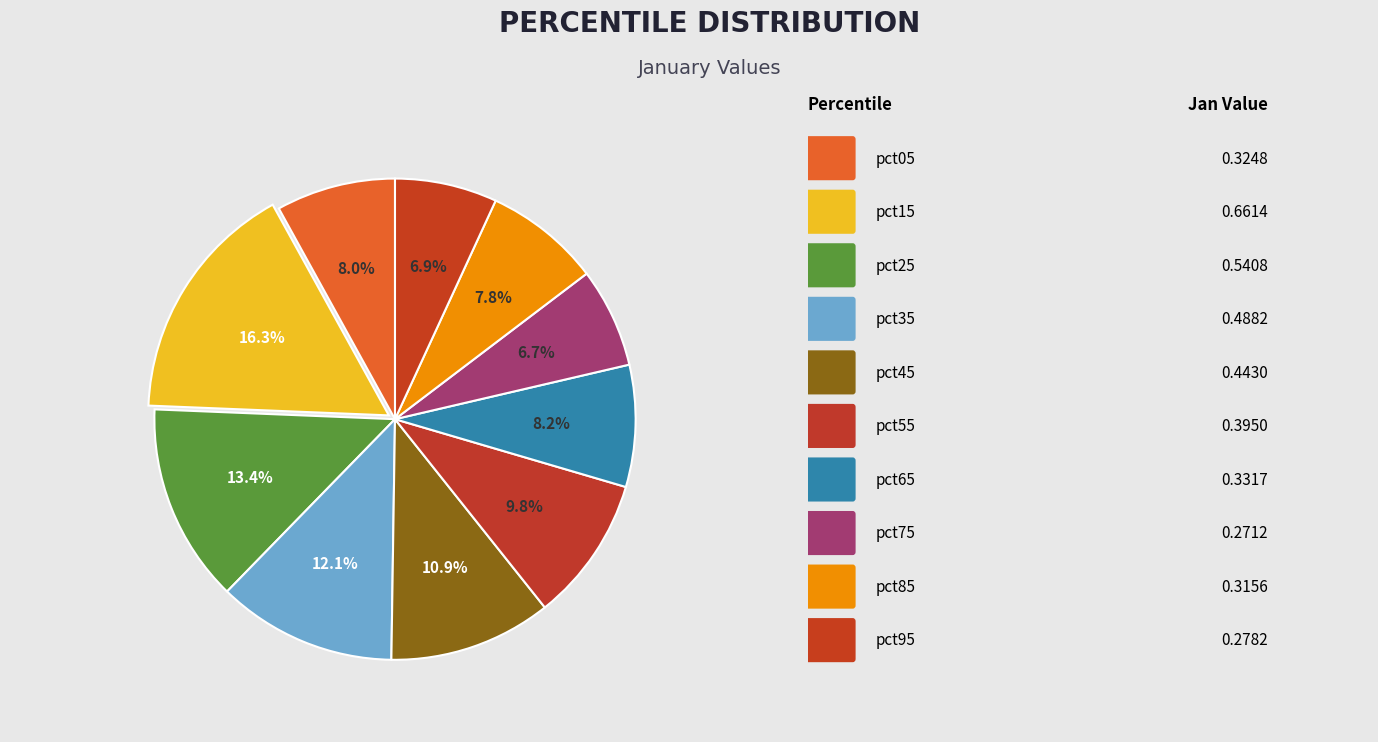

How many segments does this pie chart have?

10